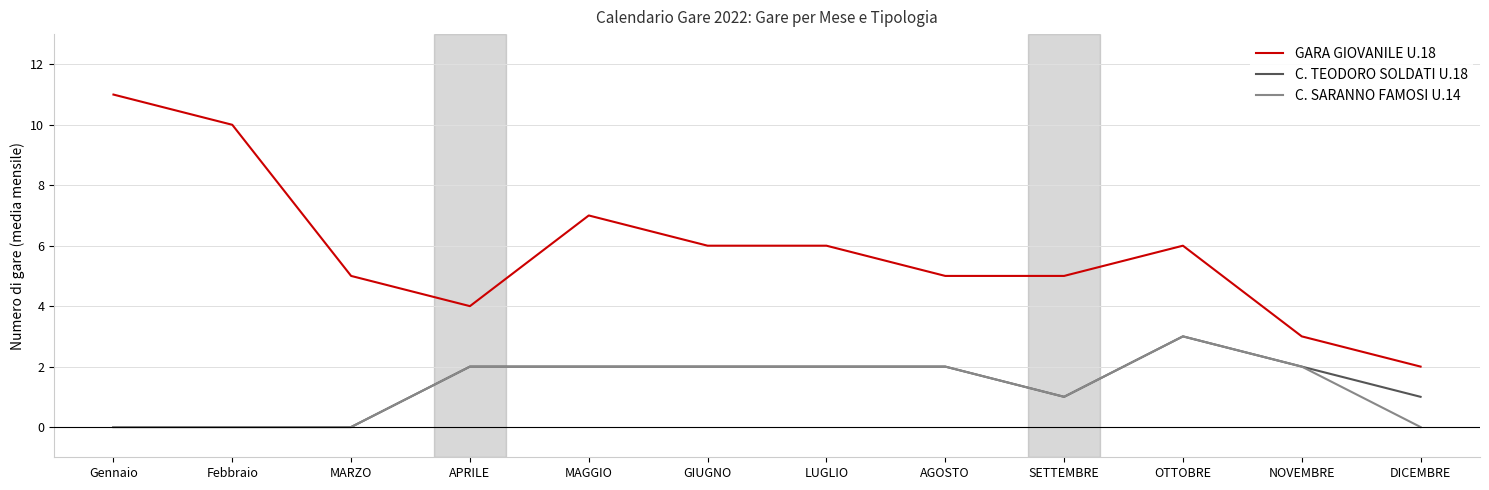

How many C. TEODORO SOLDATI U.18 values are between 1 and 2?

8